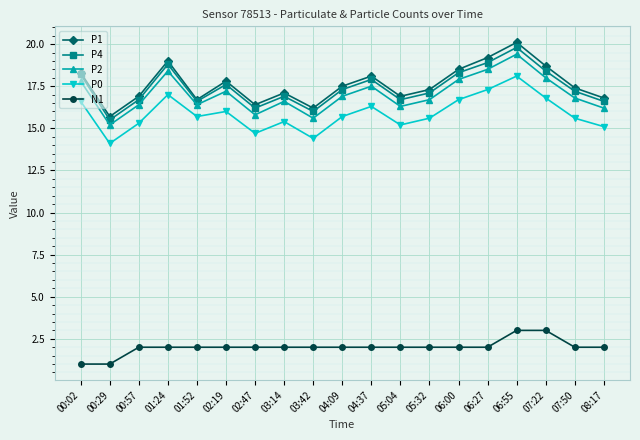

True or false: P0 and P1 cross at least once.

False